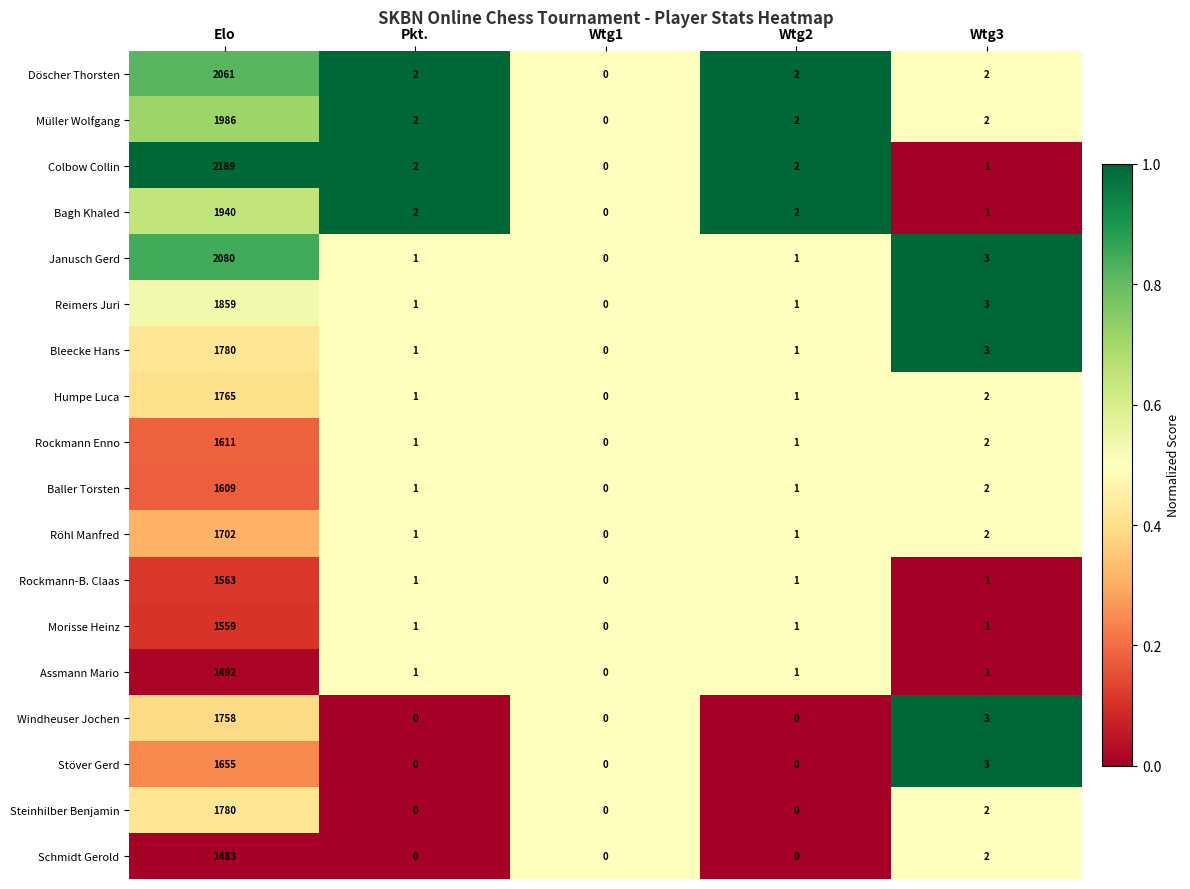

True or false: Bagh Khaled has a value of 0 at Wtg1.

True